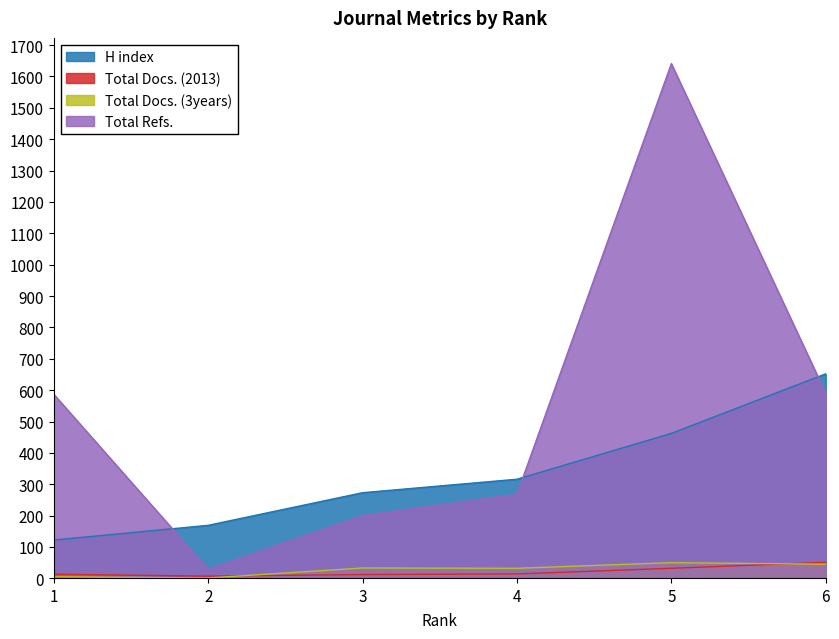

What is the total value across all series at 5?

2185